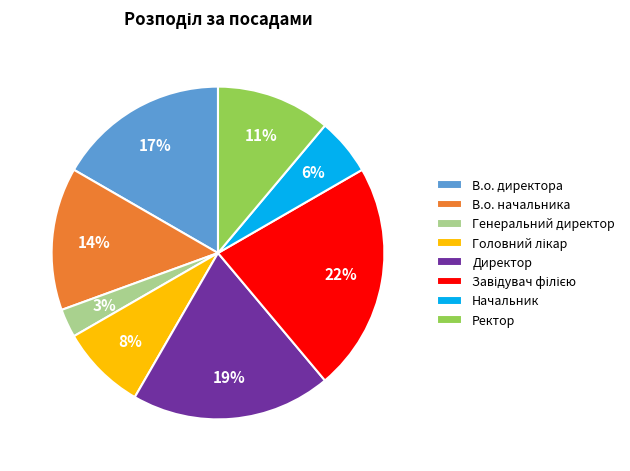

Does any single category account for the majority?

No